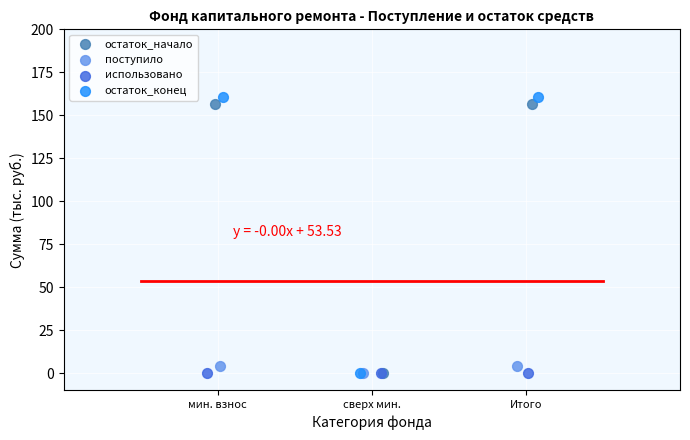

What are all the series names shown in the legend?

остаток_начало, поступило, использовано, остаток_конец